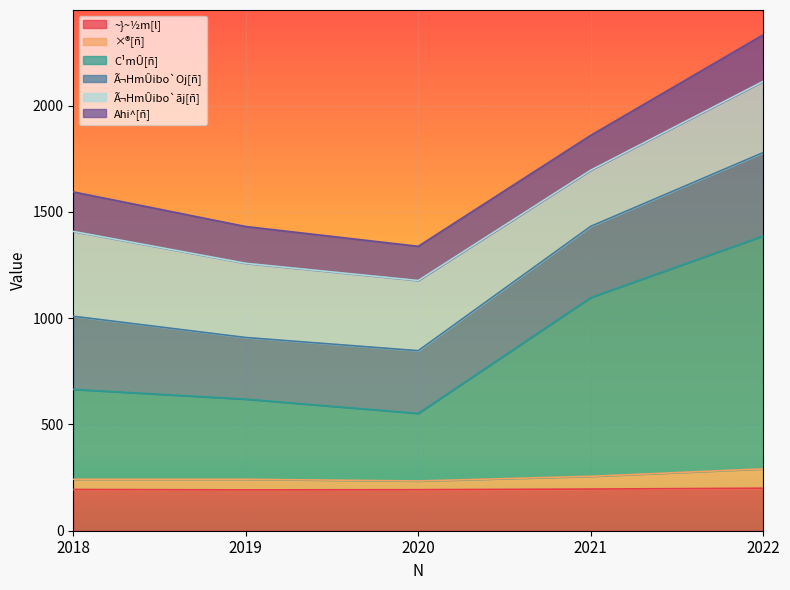

True or false: C¹mÛ[ñ] and ×®[ñ] cross at least once.

False